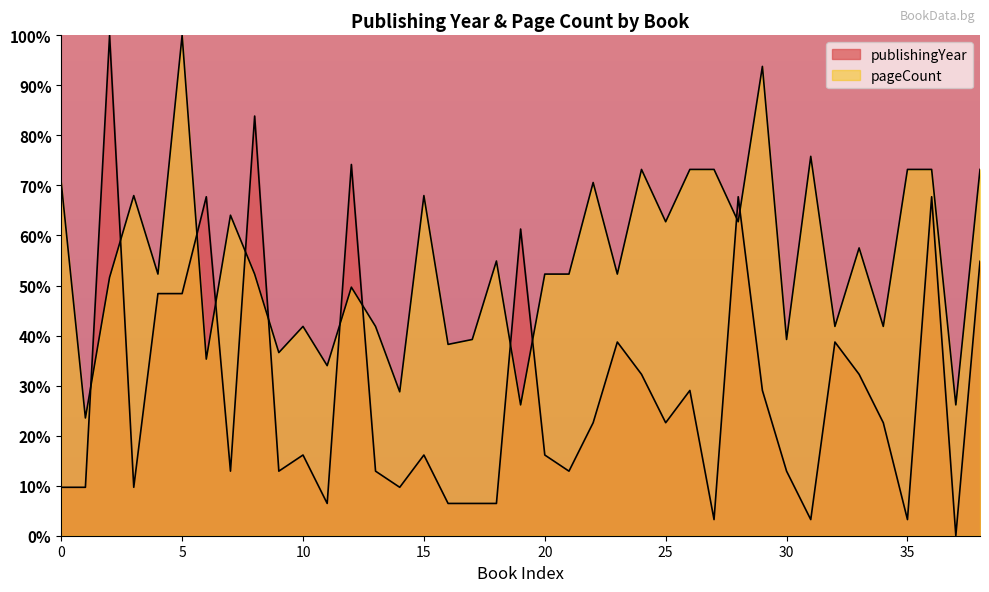

How many values in the publishingYear series exceed 16?

22